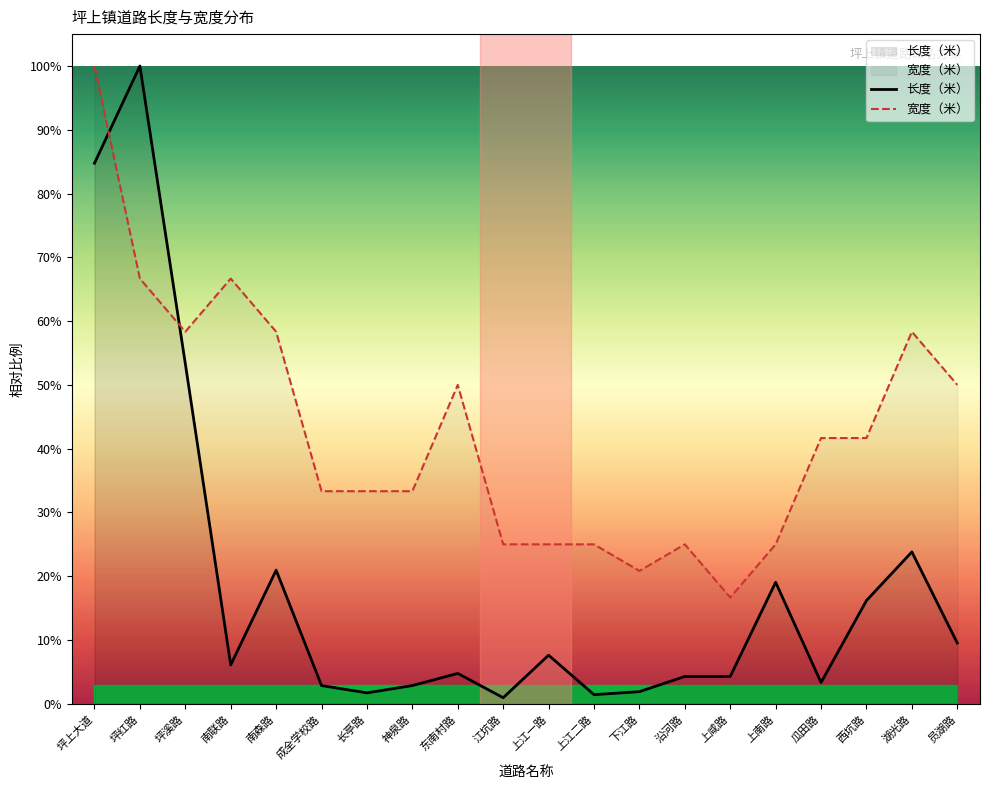

What is the difference between the 宽度（米） values at 瓜田路 and 上江一路?

16.7